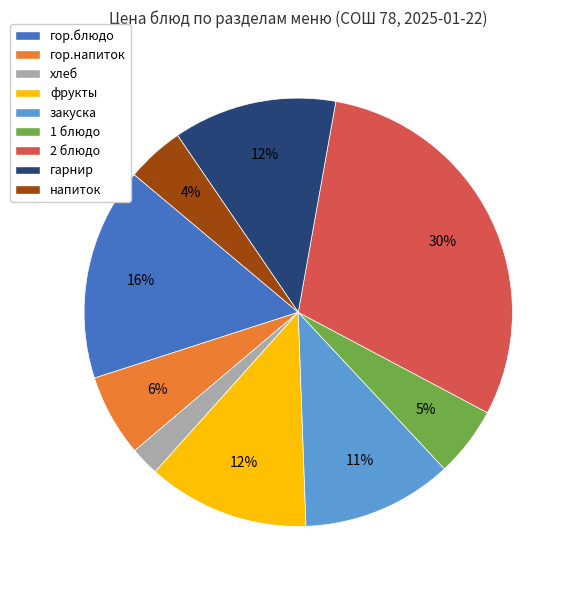

What is the smallest slice in the pie chart?

хлеб